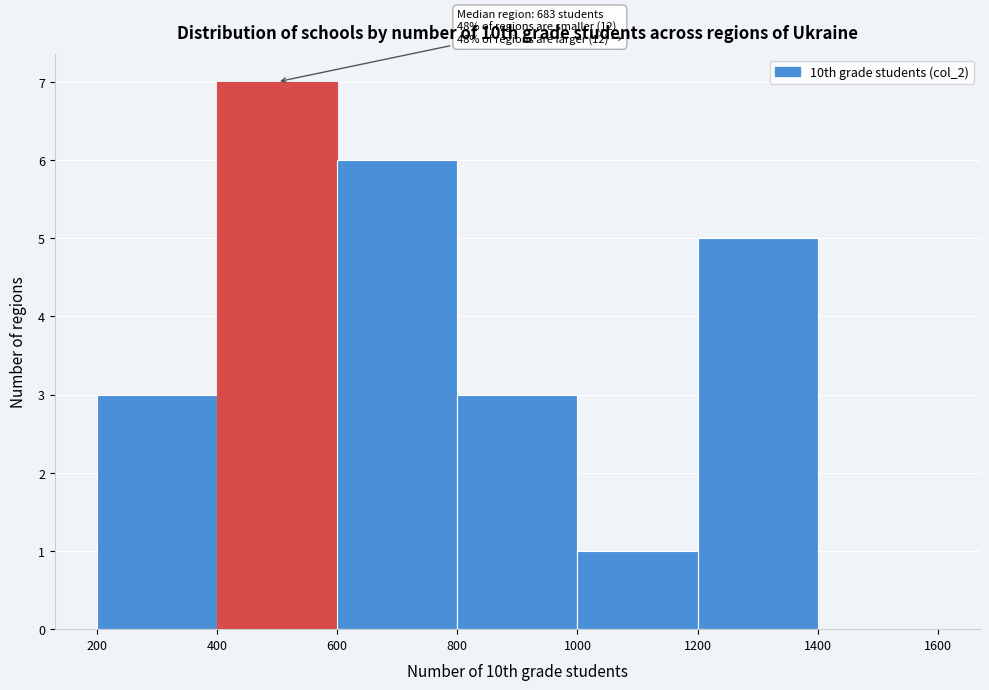

Over which range of the x-axis is the bar tallest?

400 to 600